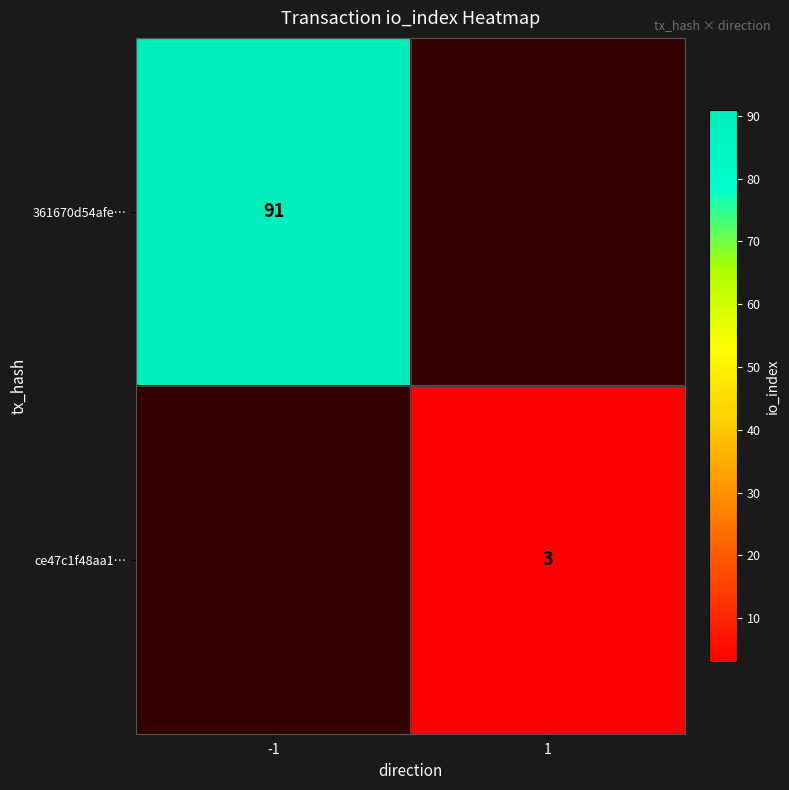

True or false: 361670d54afe… has a value of 91 at -1.

True